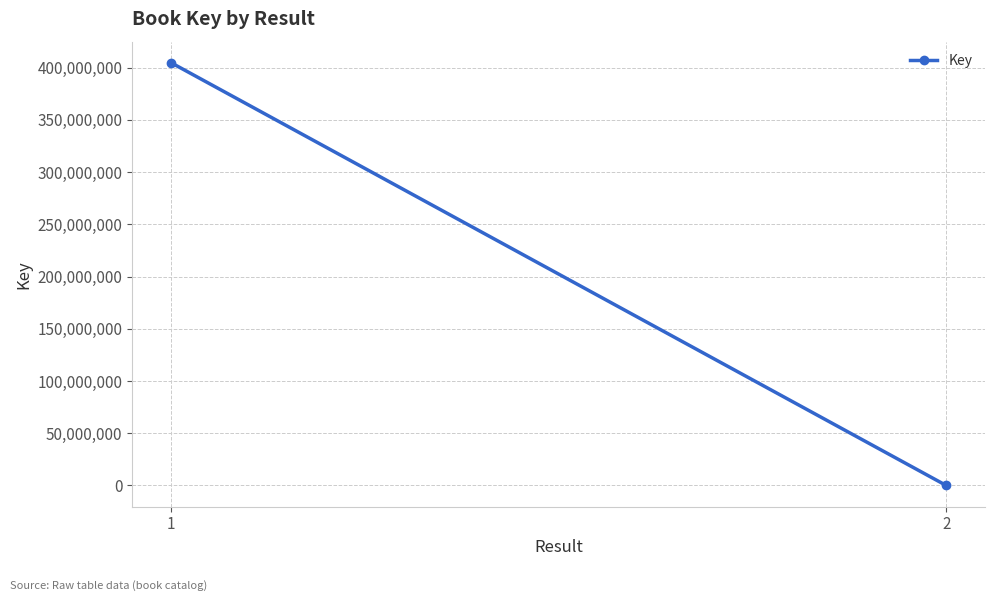

The value at 1 is 404651849. True or false?

True